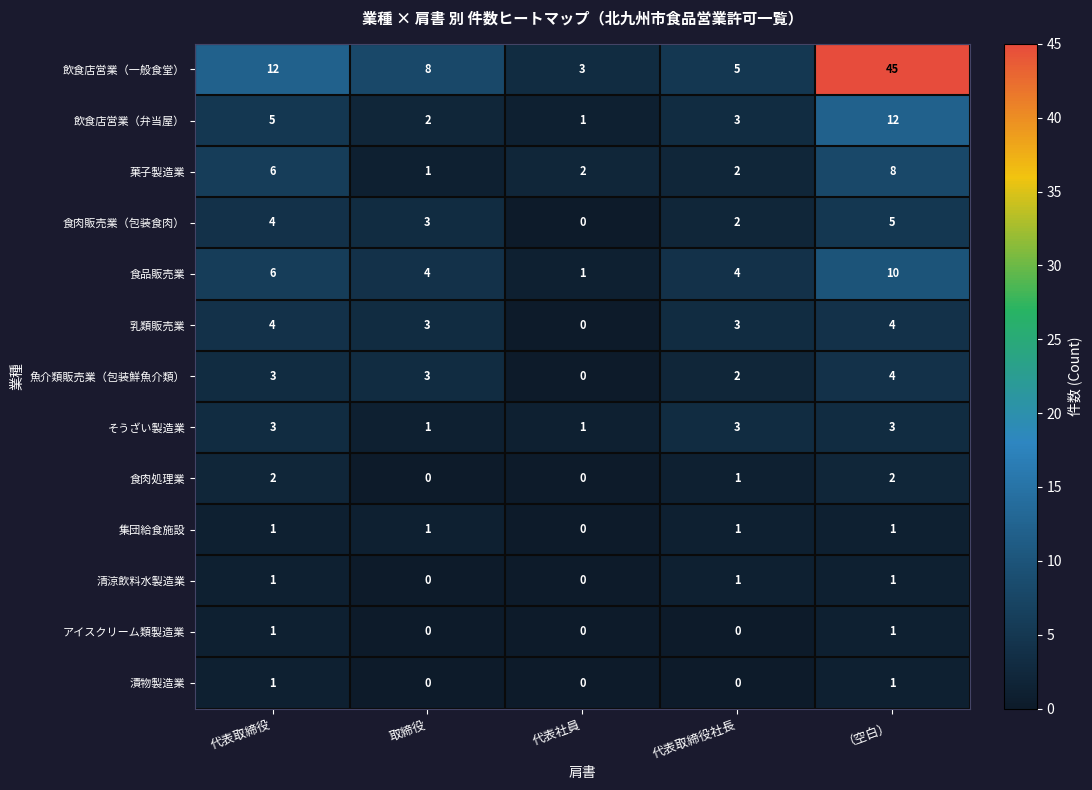

What is the difference between the second highest and minimum values in the 食品販売業 series?

5